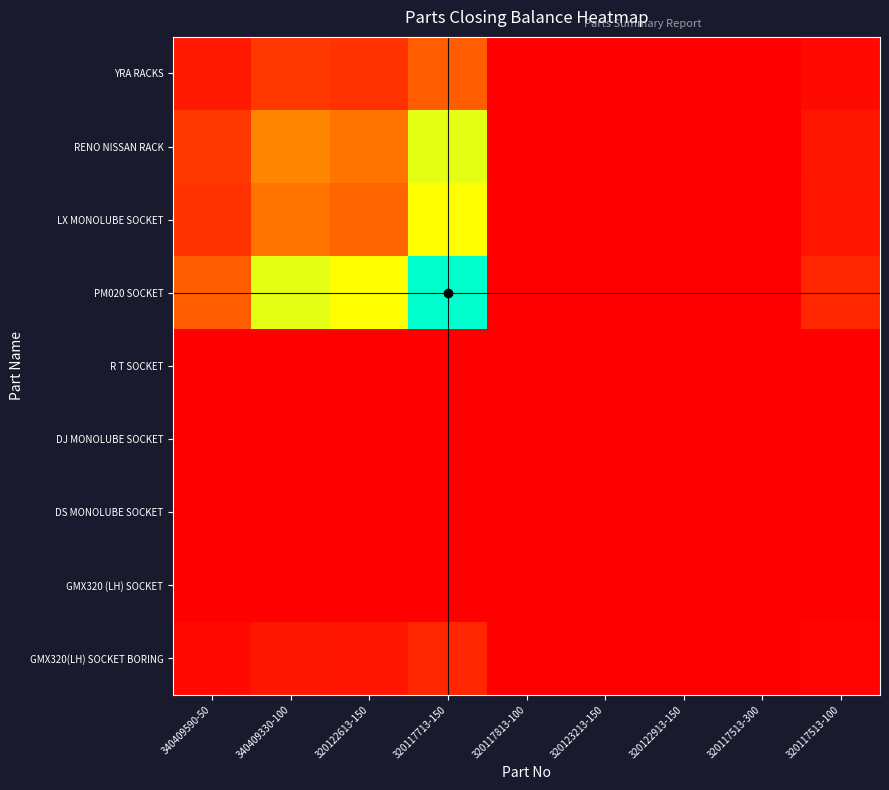

Reading right to left, transcribe all the data shown in this chart.

YRA RACKS: 320117513-100=0.0	320117513-300=0.0	320122913-150=0.0	320123213-150=0.0	320117813-100=0.0	320117713-150=0.3	320122613-150=0.2	340409330-100=0.2	340409590-50=0.1
RENO NISSAN RACK: 320117513-100=0.1	320117513-300=0.0	320122913-150=0.0	320123213-150=0.0	320117813-100=0.0	320117713-150=0.6	320122613-150=0.3	340409330-100=0.4	340409590-50=0.2
LX MONOLUBE SOCKET: 320117513-100=0.1	320117513-300=0.0	320122913-150=0.0	320123213-150=0.0	320117813-100=0.0	320117713-150=0.5	320122613-150=0.3	340409330-100=0.3	340409590-50=0.2
PM020 SOCKET: 320117513-100=0.1	320117513-300=0.0	320122913-150=0.0	320123213-150=0.0	320117813-100=0.0	320117713-150=1.0	320122613-150=0.5	340409330-100=0.6	340409590-50=0.3
R T SOCKET: 320117513-100=0.0	320117513-300=0.0	320122913-150=0.0	320123213-150=0.0	320117813-100=0.0	320117713-150=0.0	320122613-150=0.0	340409330-100=0.0	340409590-50=0.0
DJ MONOLUBE SOCKET: 320117513-100=0.0	320117513-300=0.0	320122913-150=0.0	320123213-150=0.0	320117813-100=0.0	320117713-150=0.0	320122613-150=0.0	340409330-100=0.0	340409590-50=0.0
DS MONOLUBE SOCKET: 320117513-100=0.0	320117513-300=0.0	320122913-150=0.0	320123213-150=0.0	320117813-100=0.0	320117713-150=0.0	320122613-150=0.0	340409330-100=0.0	340409590-50=0.0
GMX320 (LH) SOCKET: 320117513-100=0.0	320117513-300=0.0	320122913-150=0.0	320123213-150=0.0	320117813-100=0.0	320117713-150=0.0	320122613-150=0.0	340409330-100=0.0	340409590-50=0.0
GMX320(LH) SOCKET BORING: 320117513-100=0.0	320117513-300=0.0	320122913-150=0.0	320123213-150=0.0	320117813-100=0.0	320117713-150=0.1	320122613-150=0.1	340409330-100=0.1	340409590-50=0.0